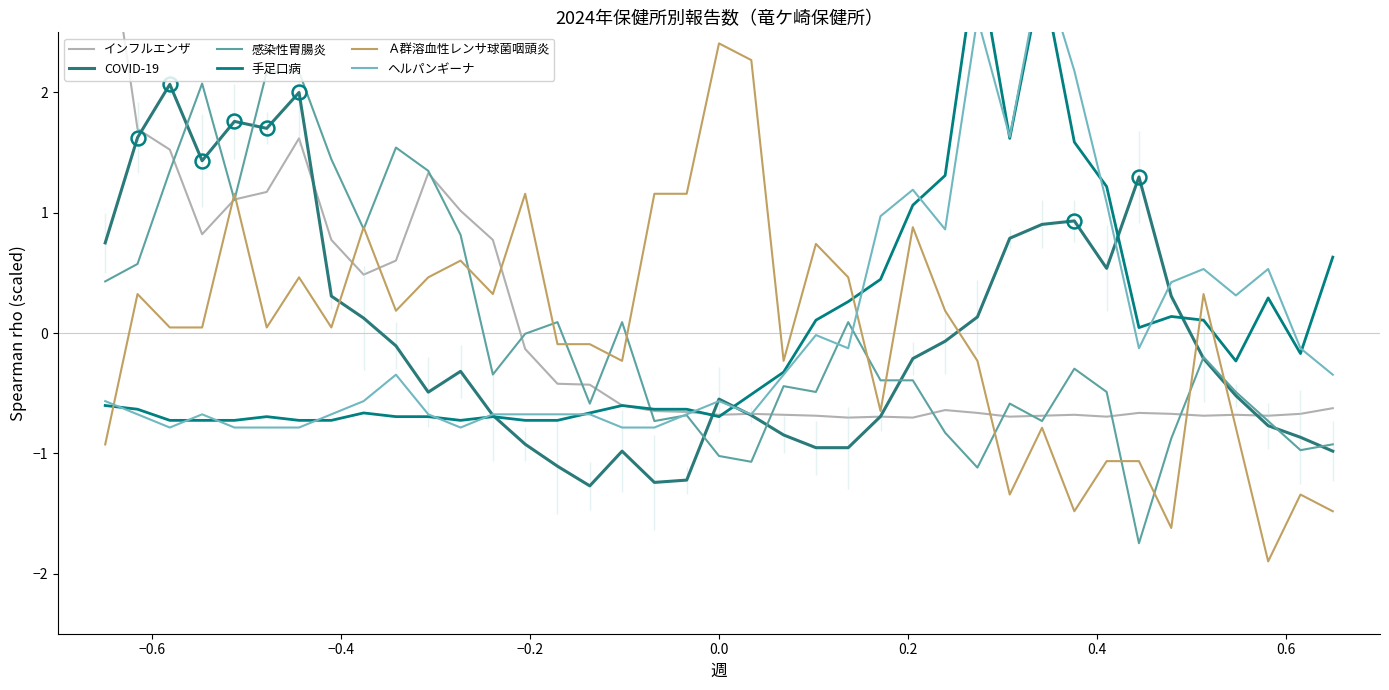

How many lines are shown in the chart?

6